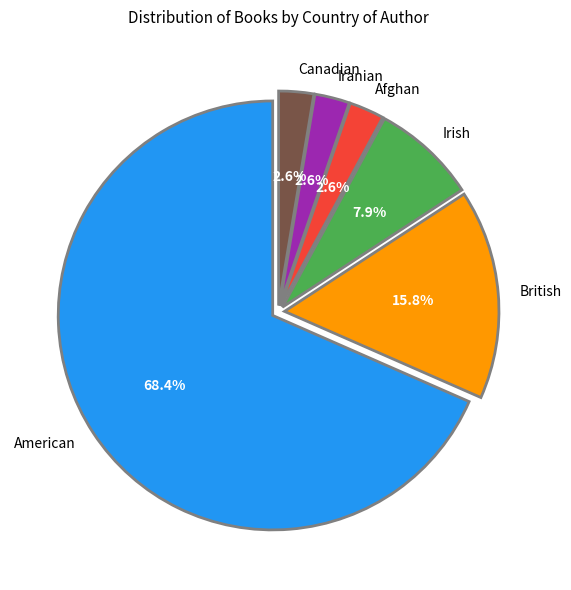

Does Iranian represent more than half of the total?

No